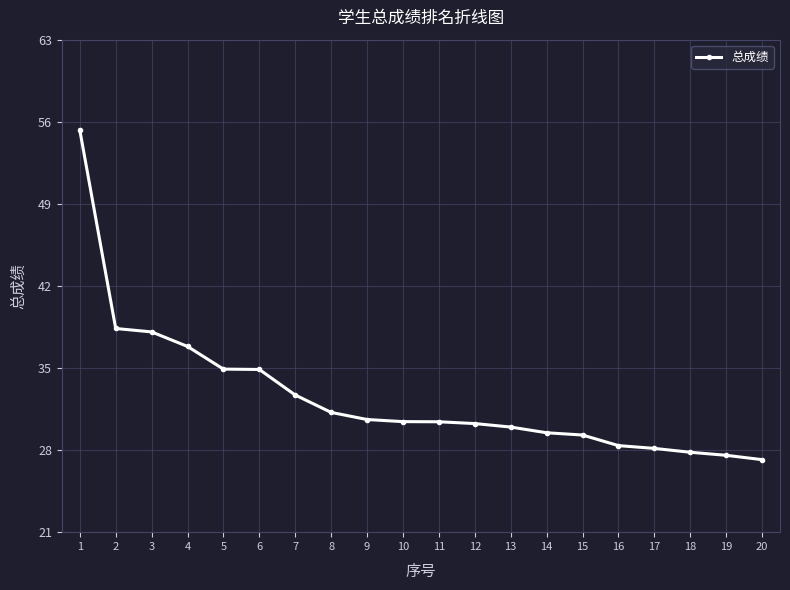

The value at 2 is 19.8. True or false?

False